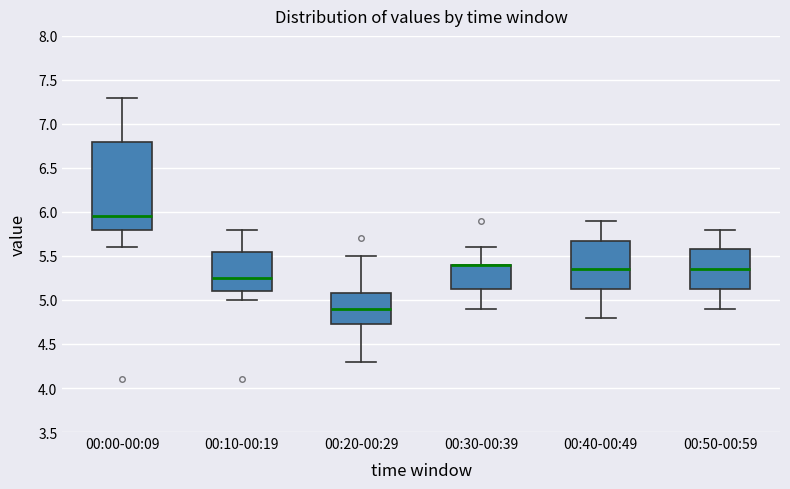

Where is the upper edge of the box for 00:00-00:09 on the y-axis? The values are not printed on the chart, so give them approximately, as read against the axis.

6.80